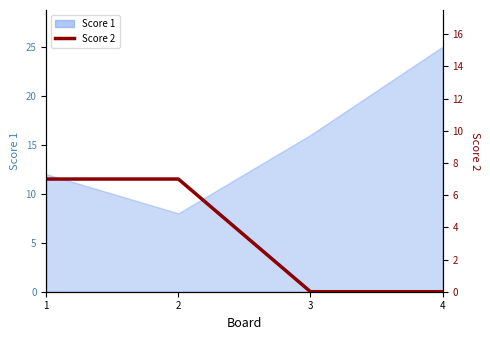

True or false: the data has more than 2 interior local peaks.

False